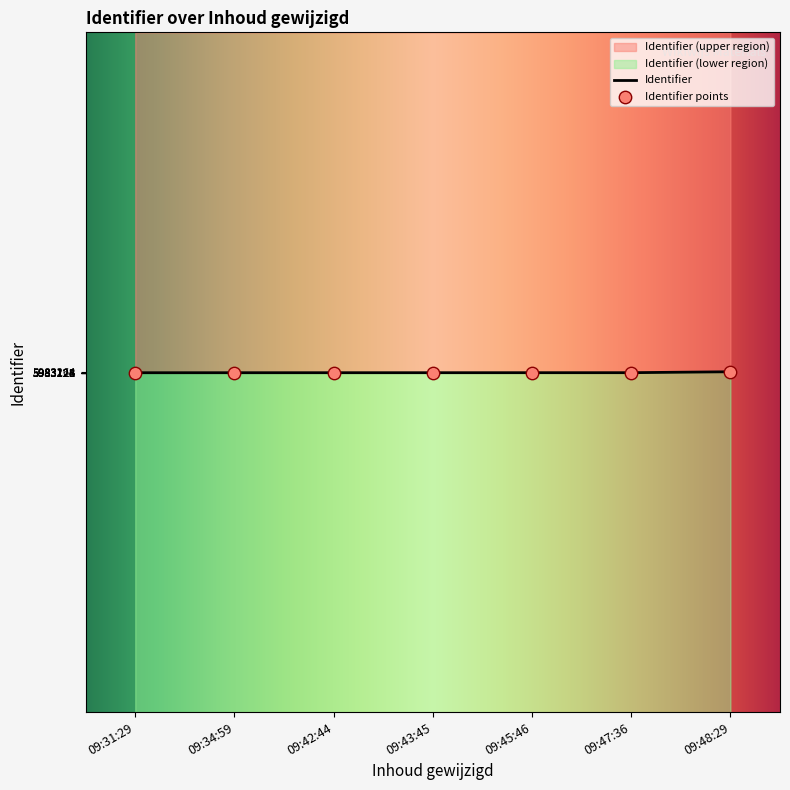

Between 09:42:44 and 09:47:36, which is larger?

09:47:36